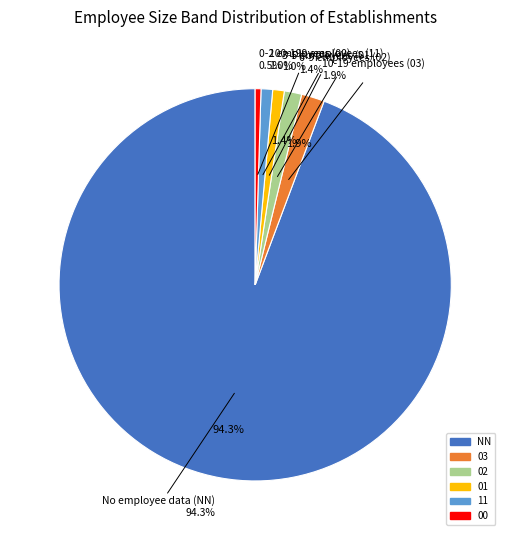

What is the largest slice in the pie chart?

NN